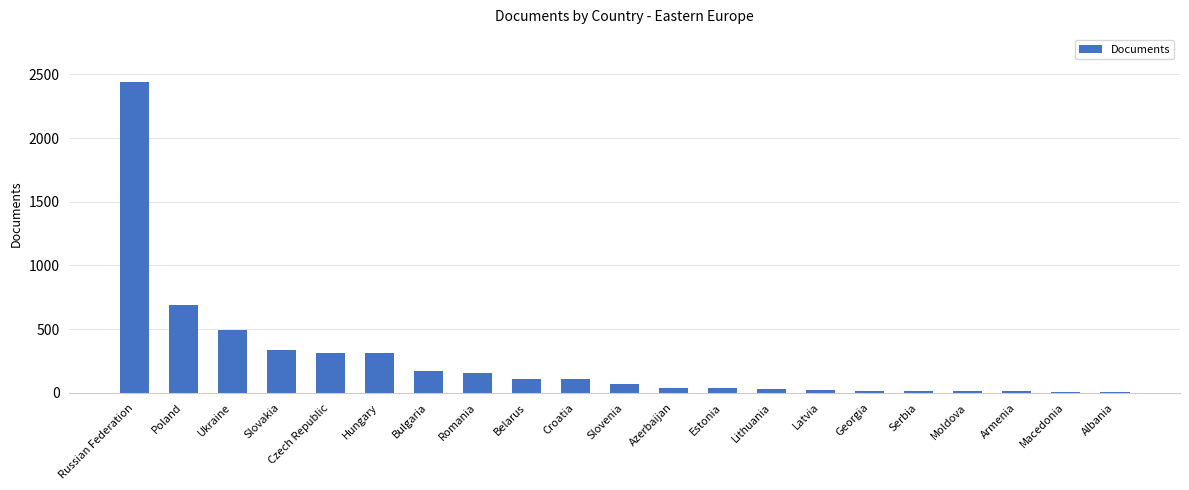

What is the sum of the values at Slovenia and Hungary?

379